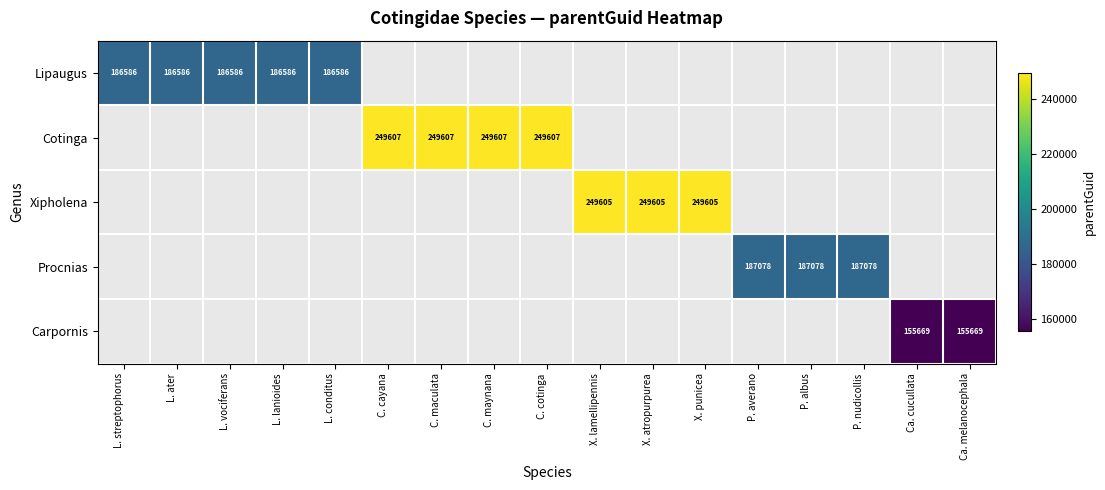

What is the maximum value shown in the chart?

249607.0